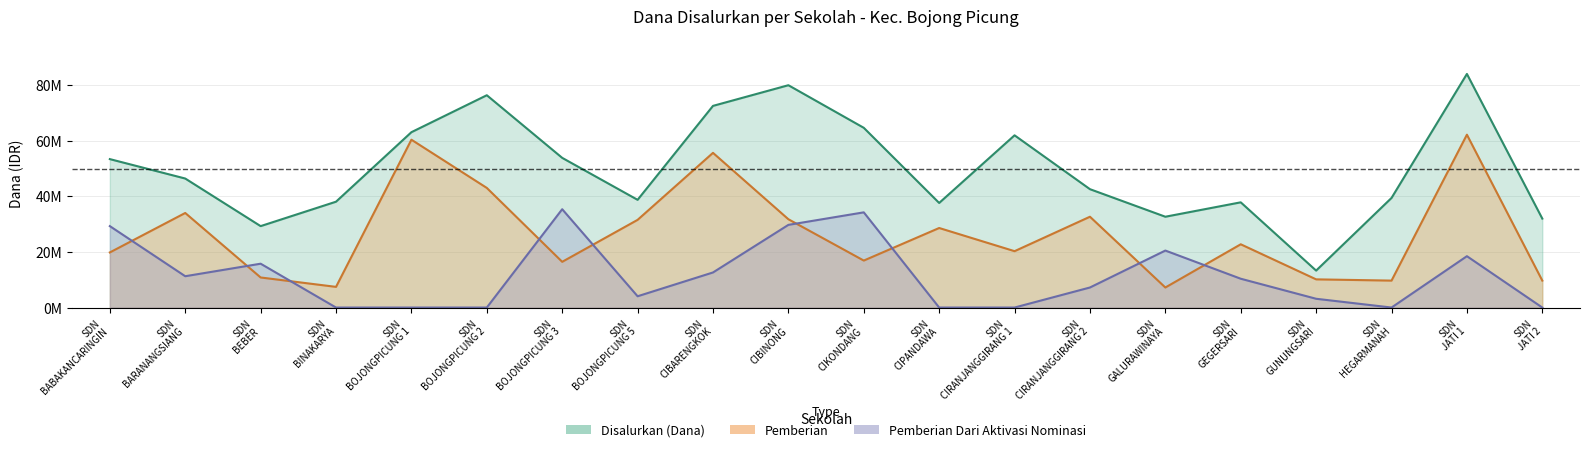

Is it true that Pemberian Dari Aktivasi Nominasi equals 18450000 at SDN JATI 1?

True